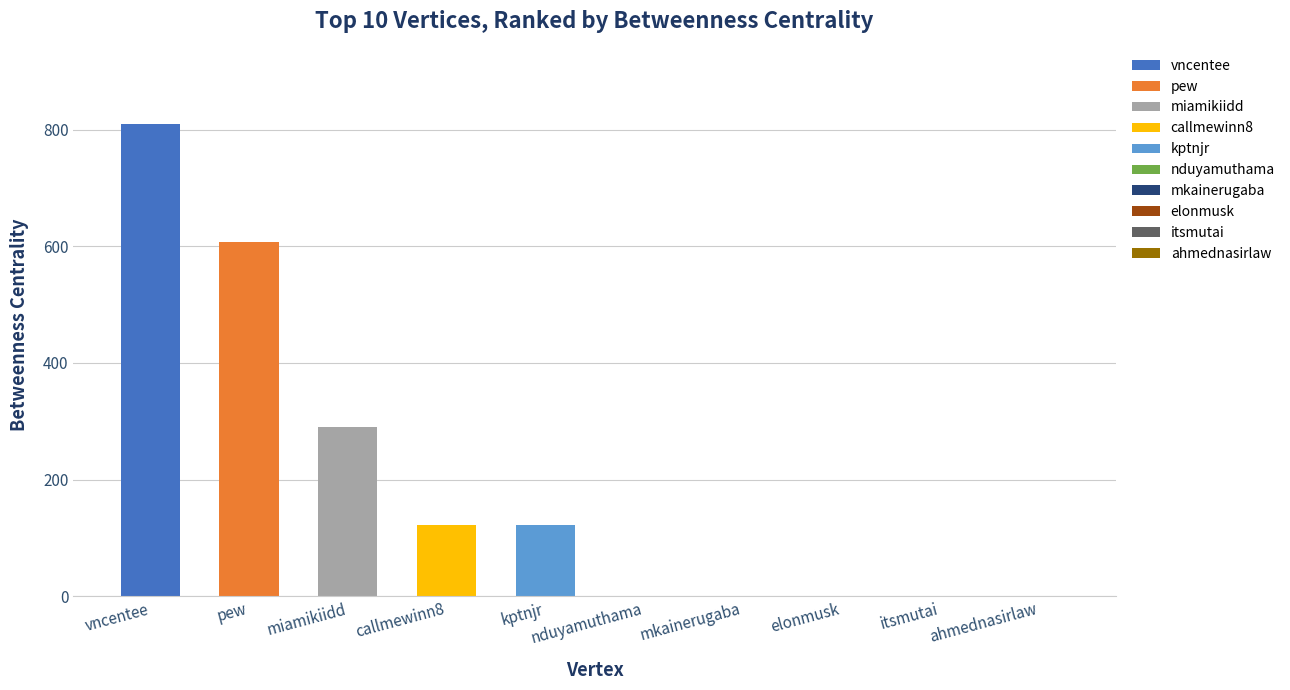

Are the bars horizontal?

No